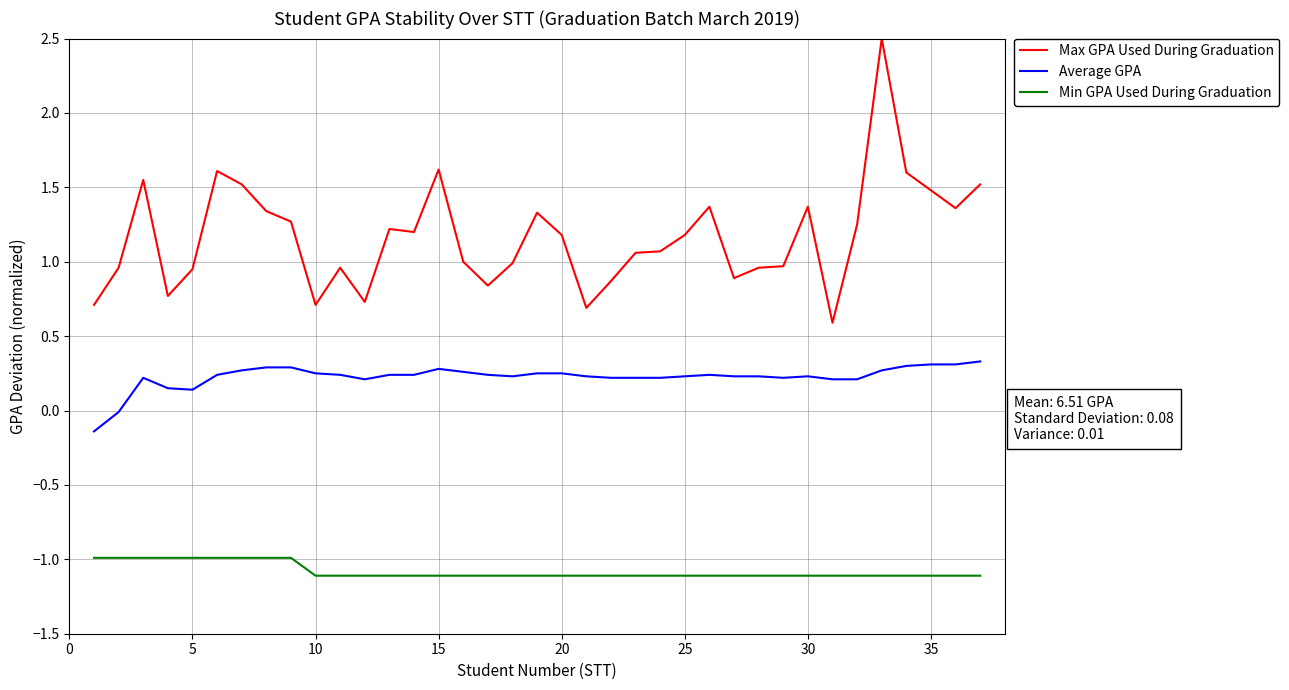

True or false: Average GPA and Min GPA Used During Graduation cross at least once.

False